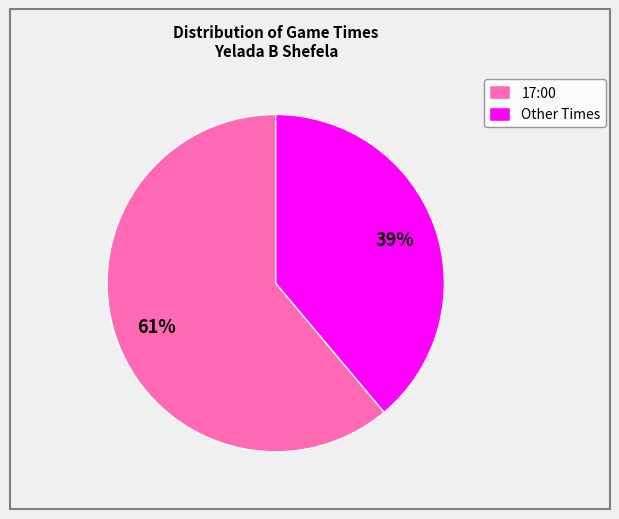

Rank the categories by value from lowest to highest.

Other Times, 17:00